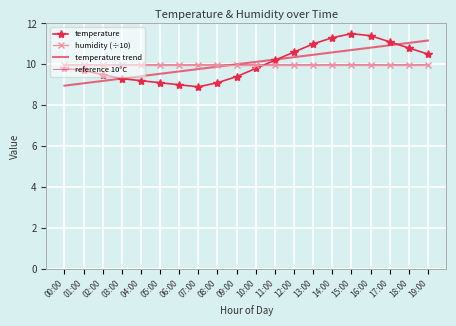

Where is the first local maximum for temperature?

15:00